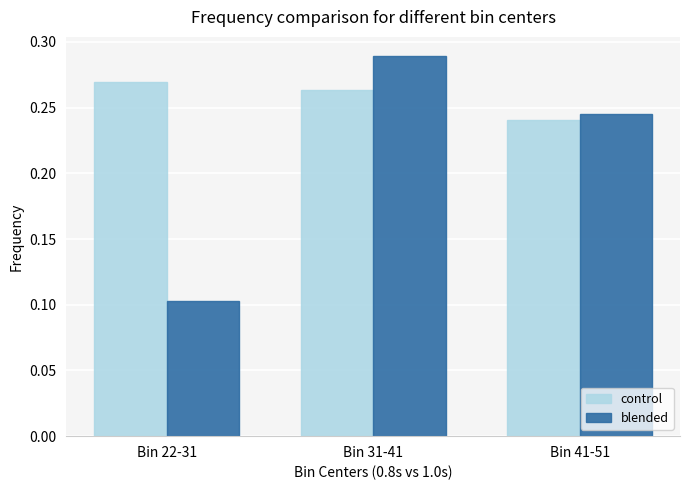

What is the sum of all control values?

0.8